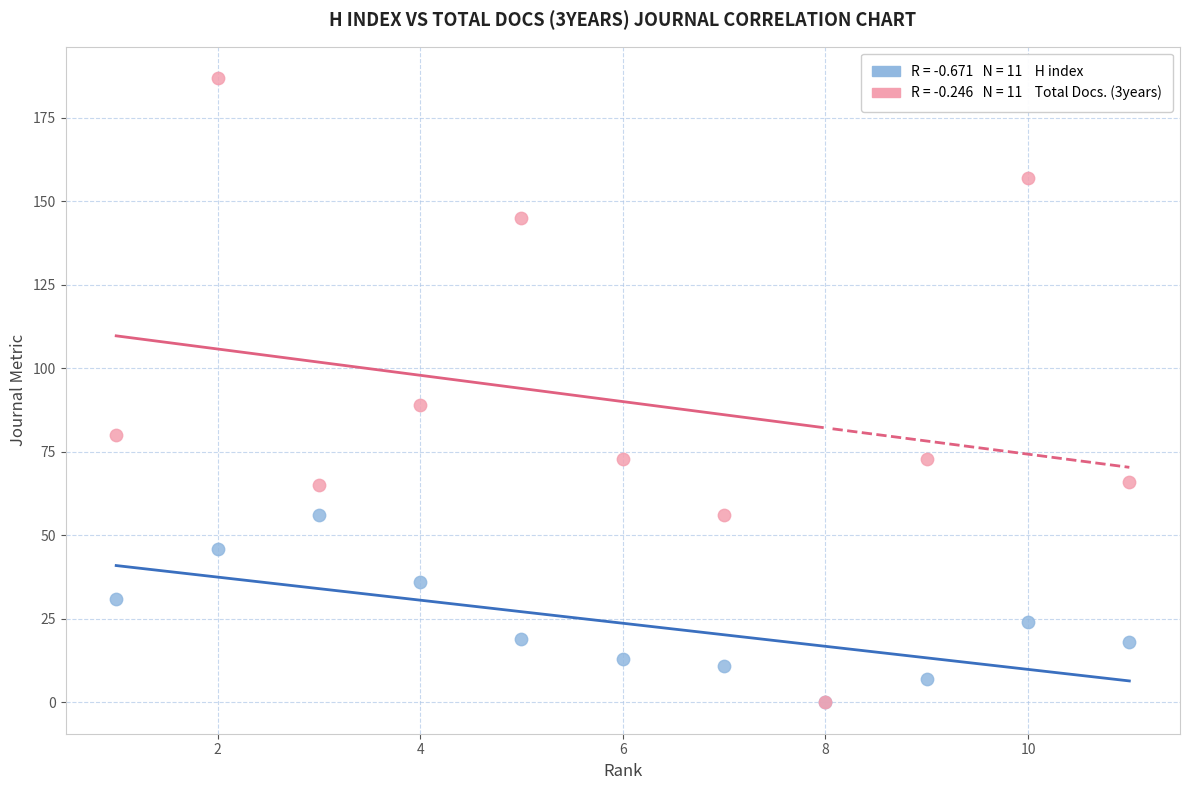

Across all series, what Y value is closest to 93?

89